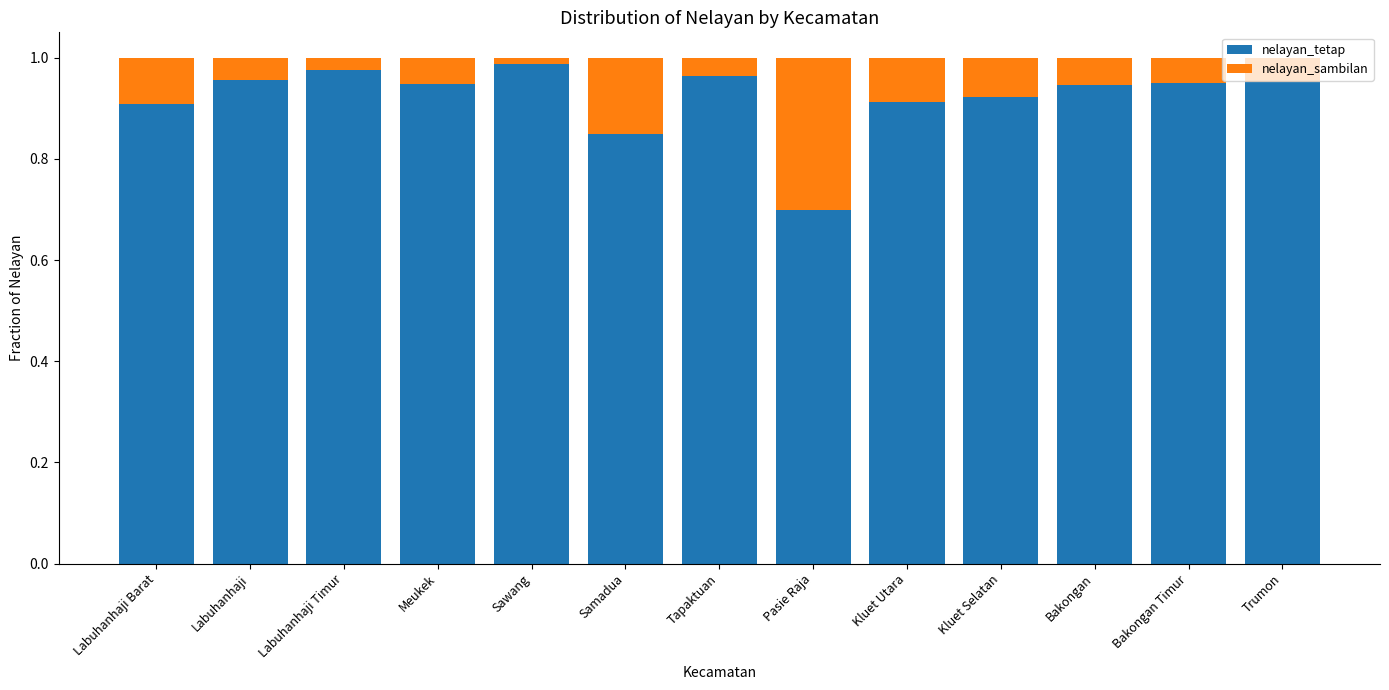

The nelayan_tetap series shows 1.0 at Pasie Raja. True or false?

False